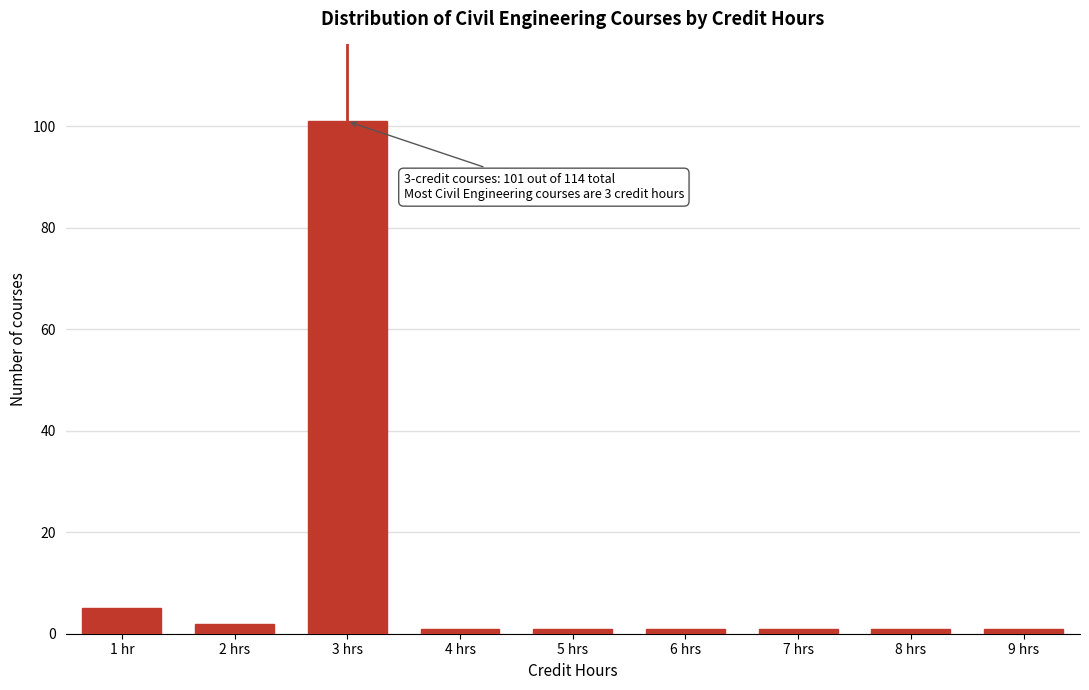

Reading right to left, extract all data points from this chart.

9 hrs=1	8 hrs=1	7 hrs=1	6 hrs=1	5 hrs=1	4 hrs=1	3 hrs=101	2 hrs=2	1 hr=5